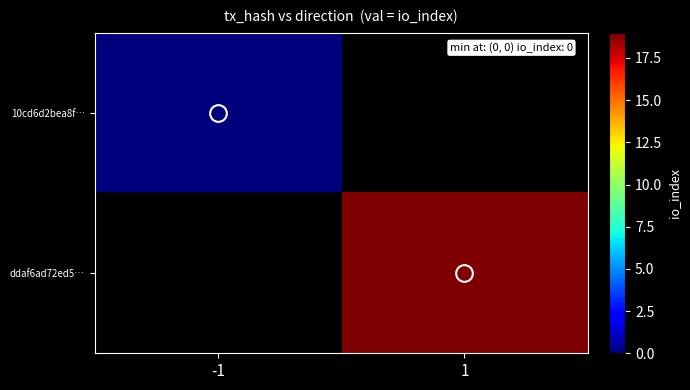

At how many categories does at least one series exceed 2?

1